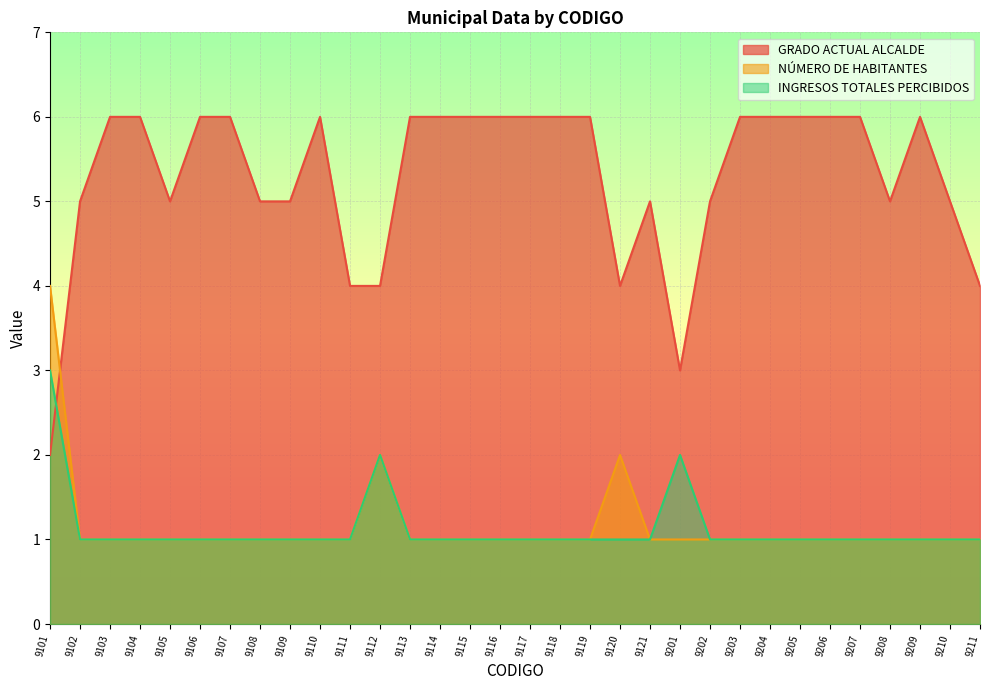

The INGRESOS TOTALES PERCIBIDOS series shows 1 at 9117. True or false?

True